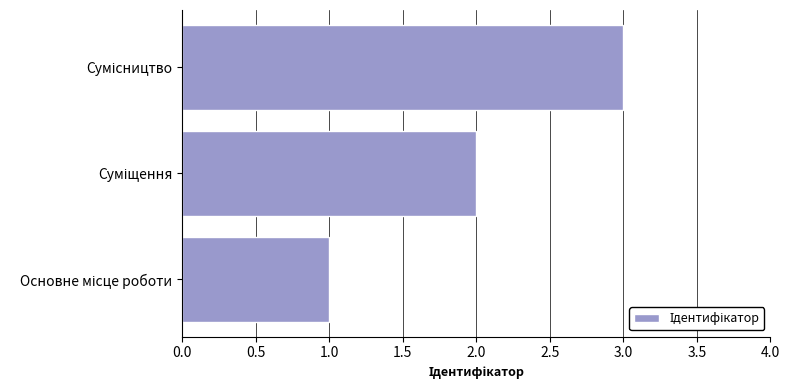

Does the chart contain any negative values?

No